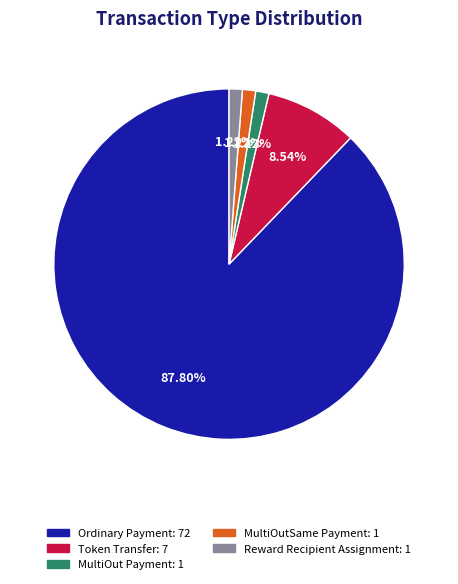

How many slices are in this pie chart?

5